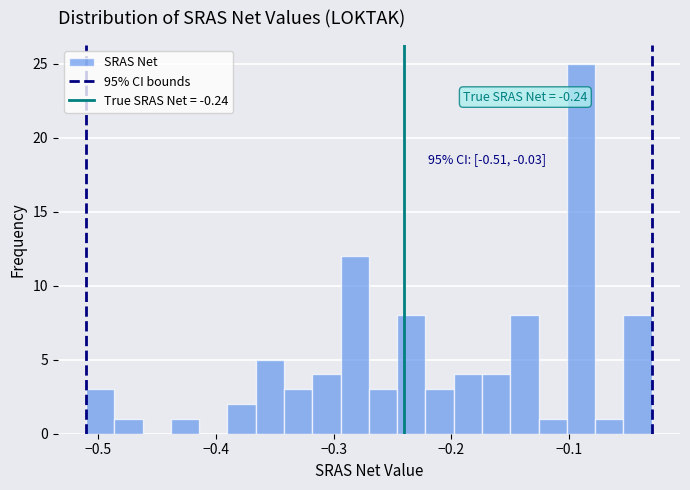

Read against the x-axis, roughly where is the centre of the tallest bar?

-0.09